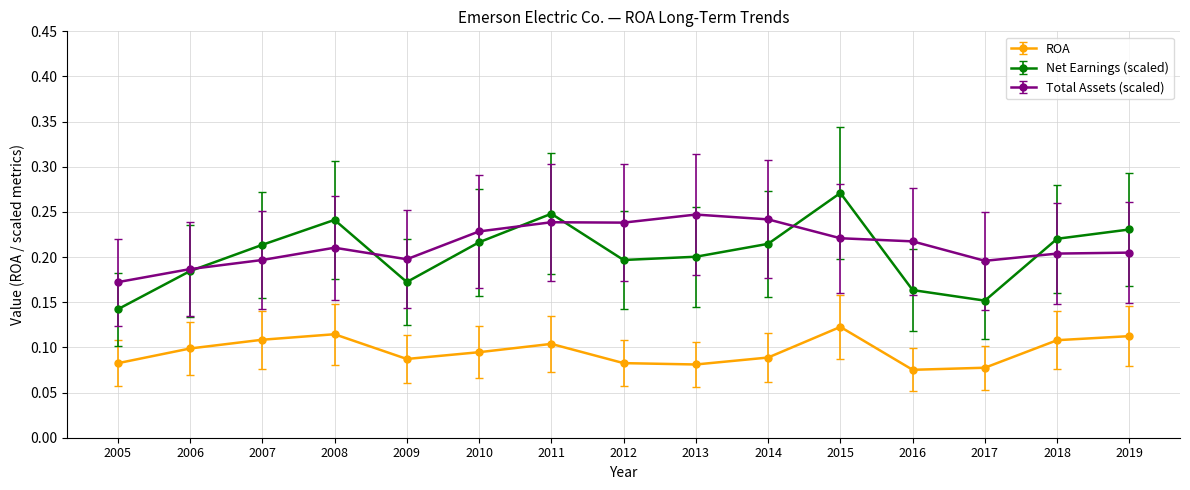

Rank the series at 2016 from highest to lowest value.

Total Assets (scaled), Net Earnings (scaled), ROA